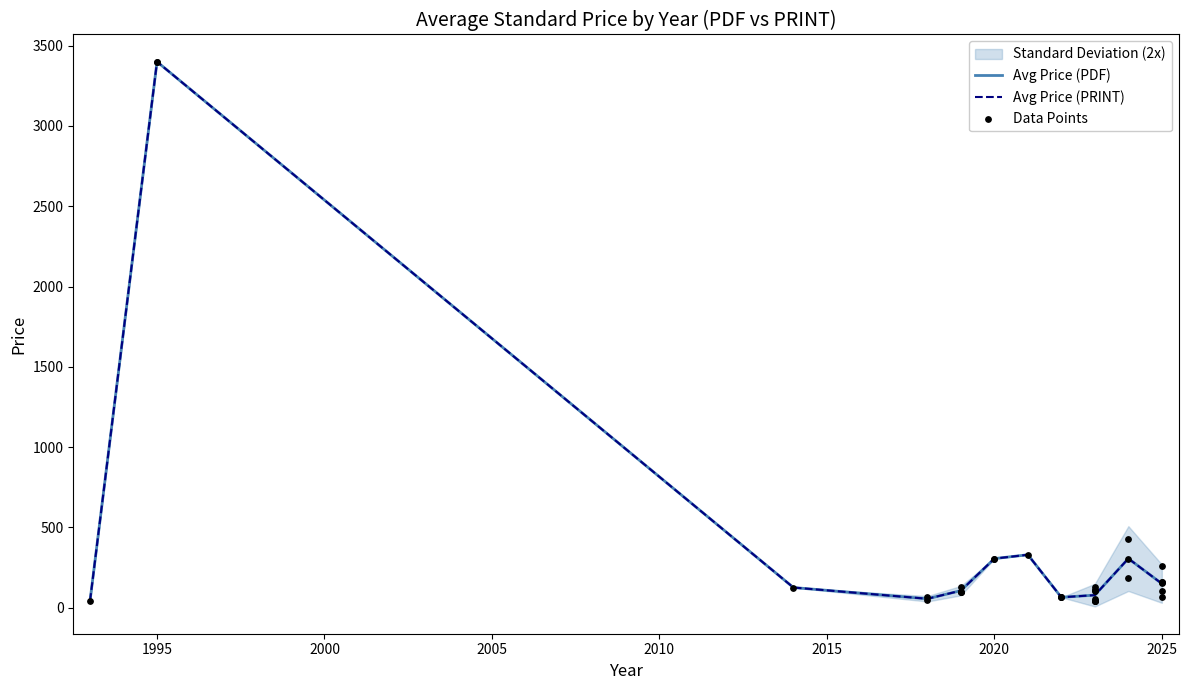

Which series reaches the minimum Y coordinate?

Avg Price (PDF)